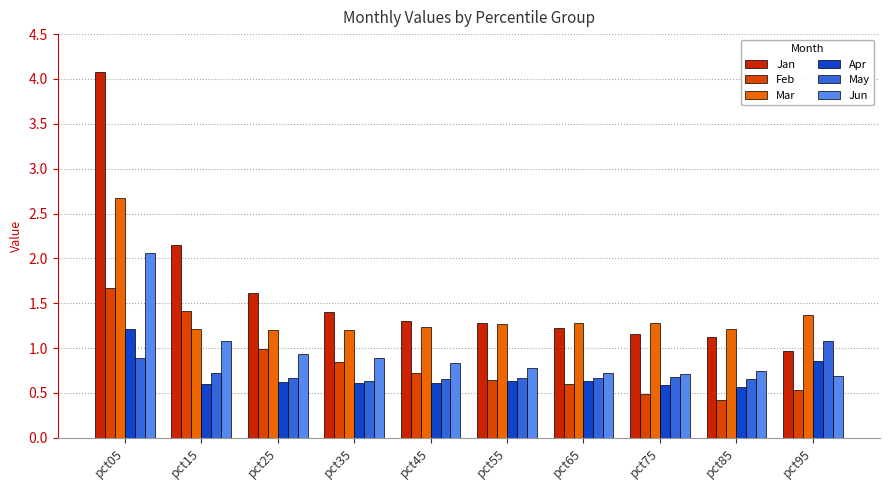

What are all the series names shown in the legend?

Jan, Feb, Mar, Apr, May, Jun